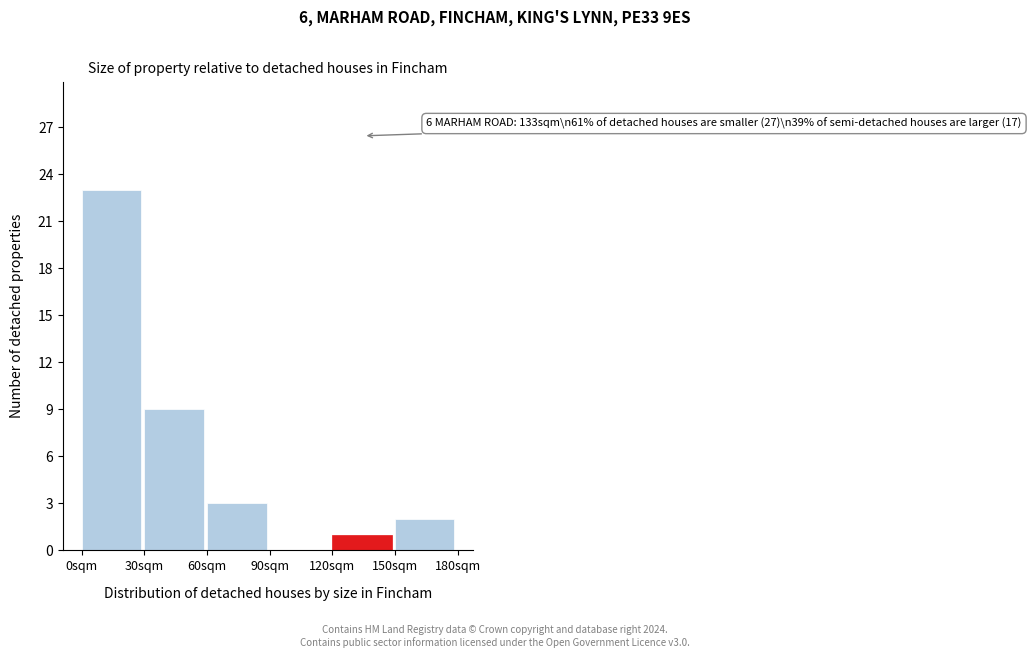

Which range on the x-axis has the tallest bar?

0 to 30